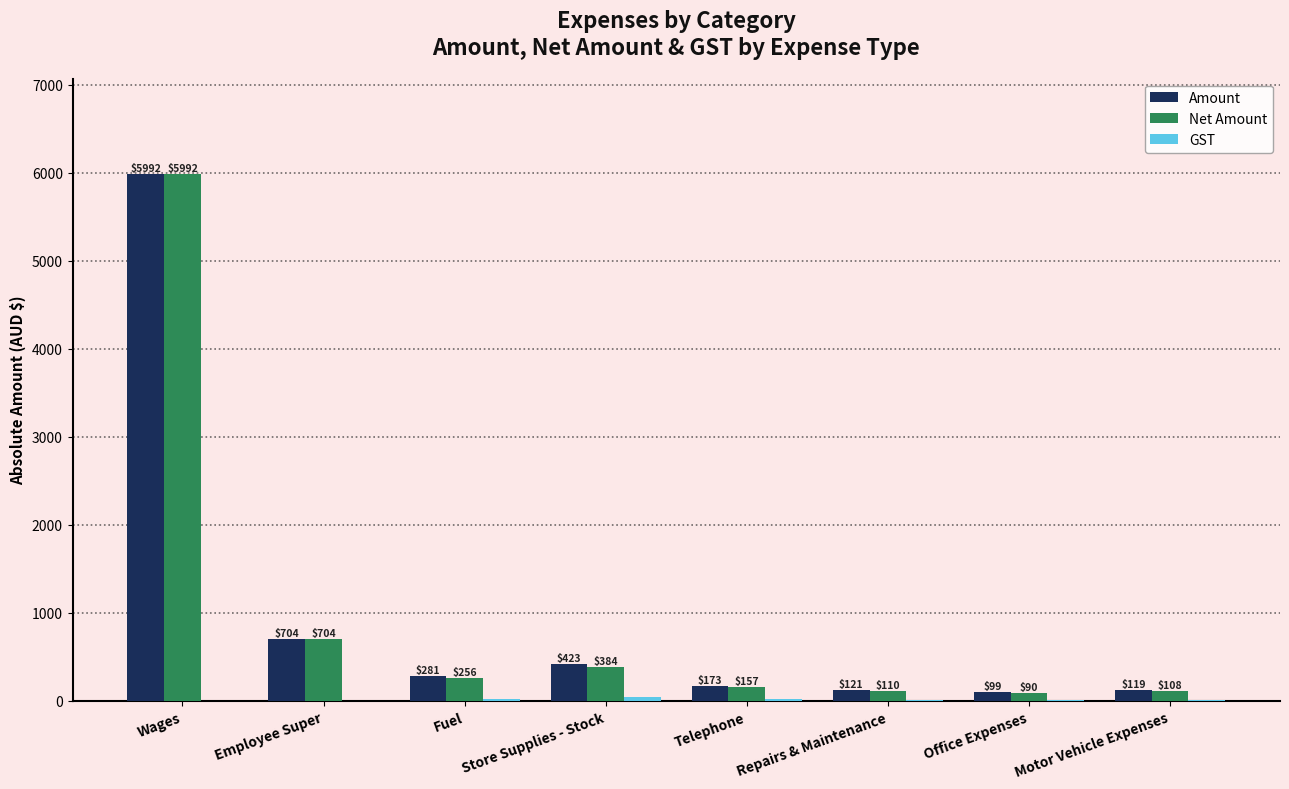

Which category has the highest value in the Amount series?

Wages